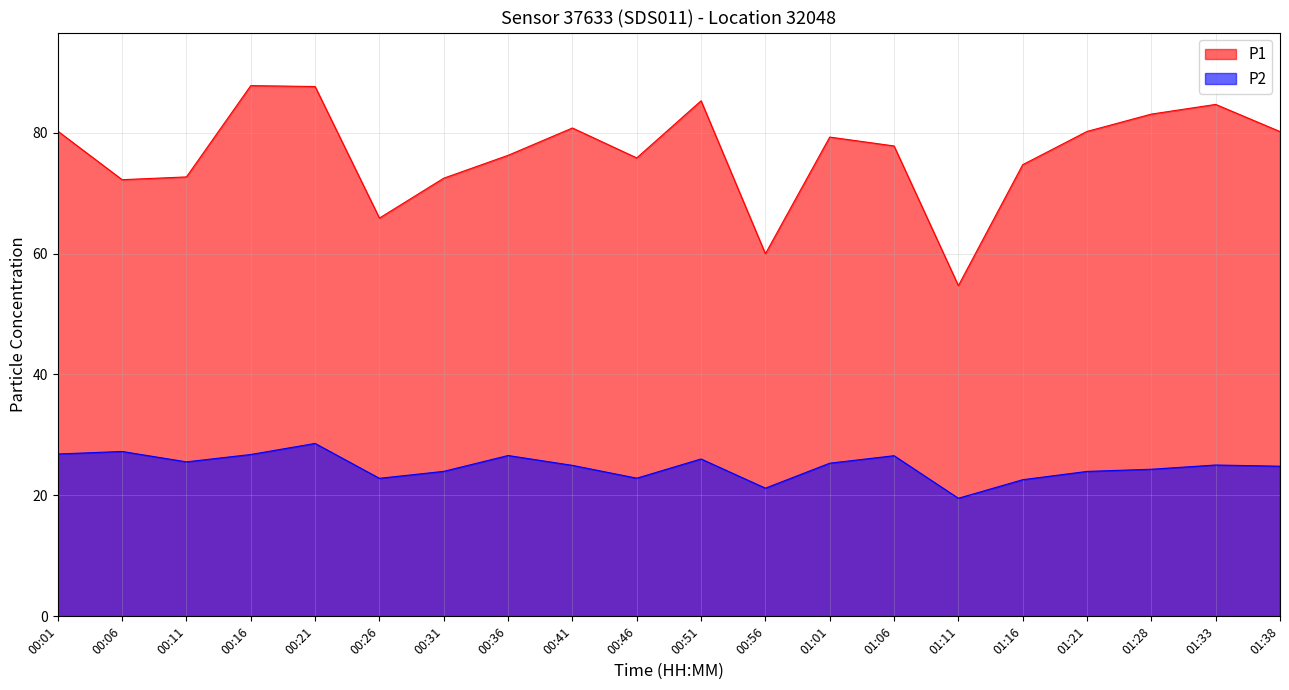

Does the chart have visible grid lines?

Yes